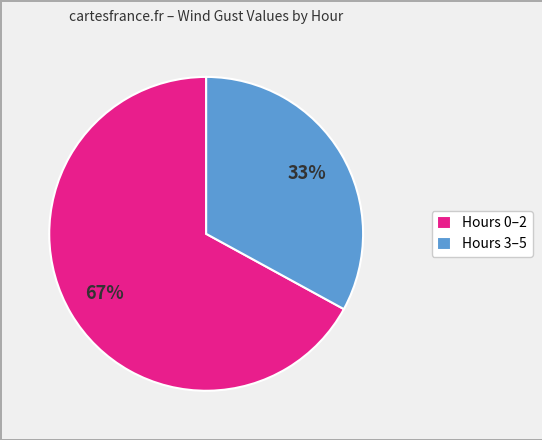

Does Hours 0–2 represent more than half of the total?

Yes